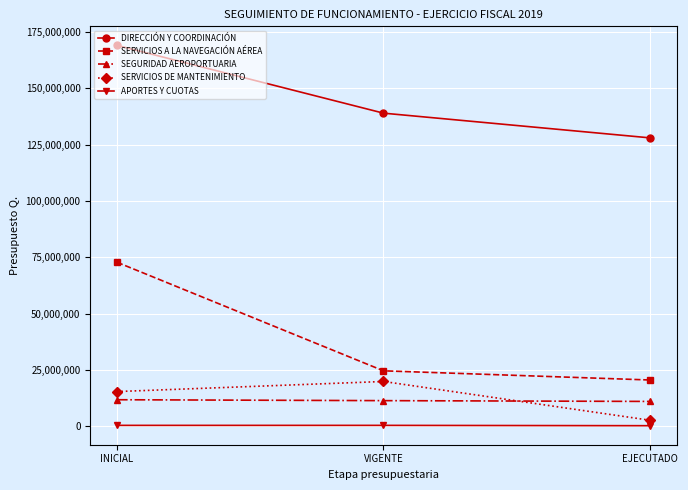

Where is SERVICIOS A LA NAVEGACIÓN AÉREA nearest to the value 46723288?

VIGENTE